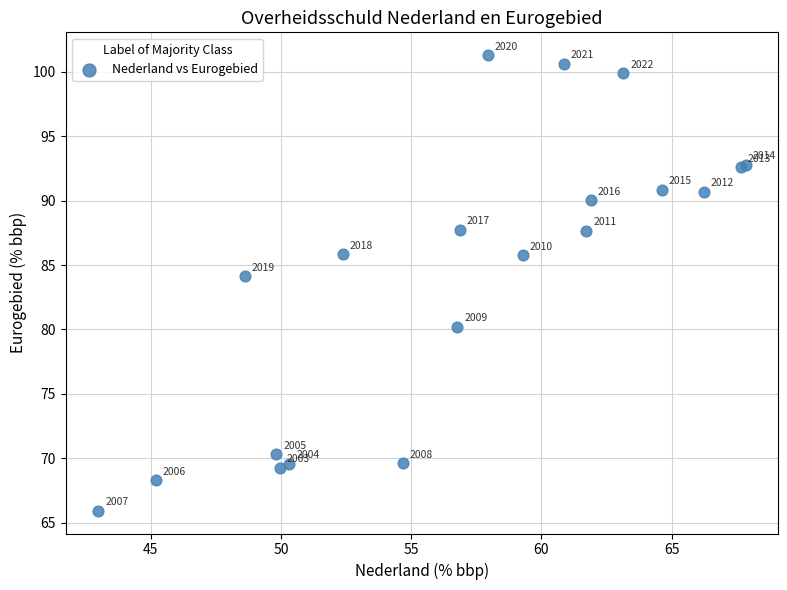

What Y value in the scatter plot is closest to 83?

84.1